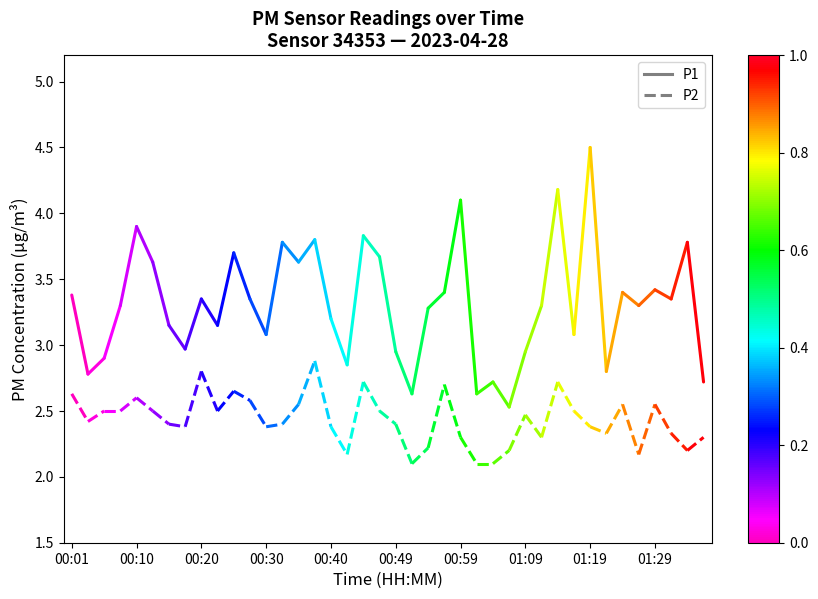

Which series changed the most between 00:01 and 00:10?

P1